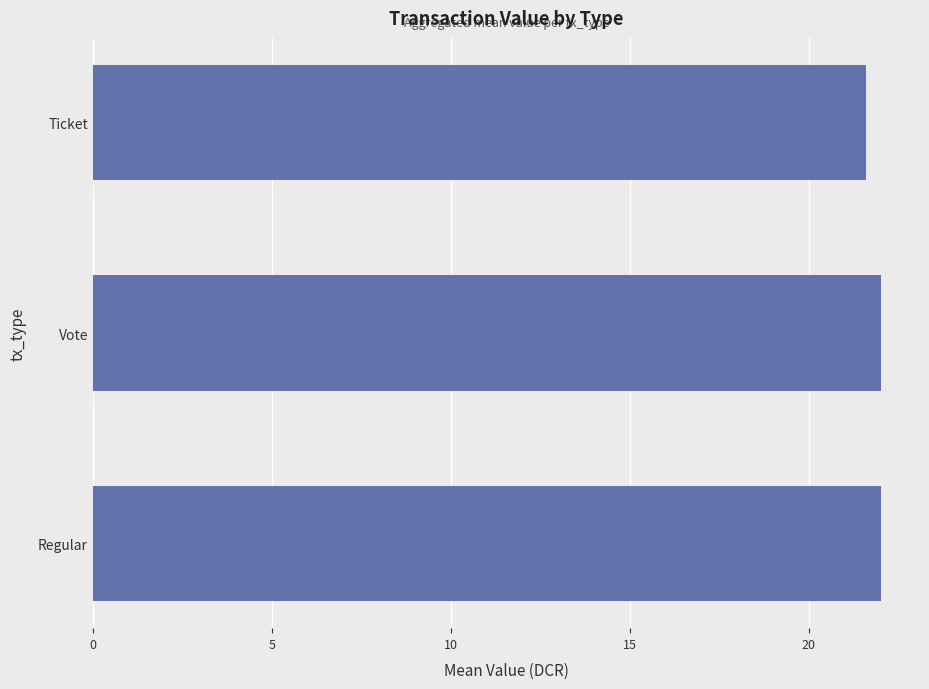

The value at Regular is 14.6. True or false?

False